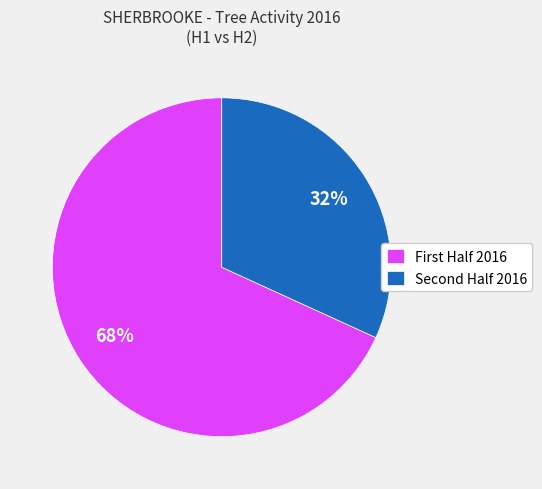

Which category has the smallest portion of the pie?

Second Half 2016